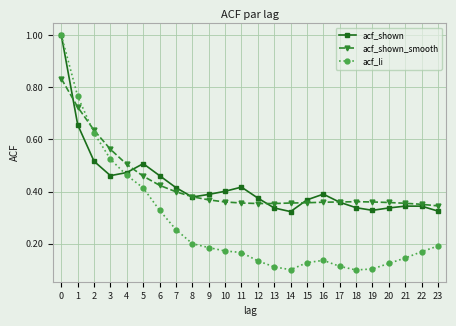

True or false: acf_shown has a value of 0.4 at 16.

True